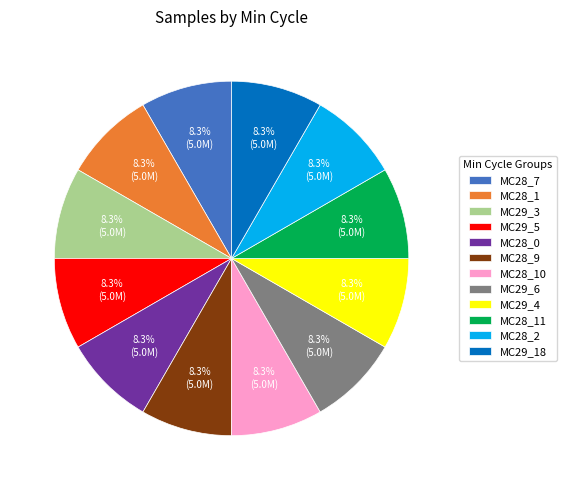

Is there a majority slice in this chart?

No